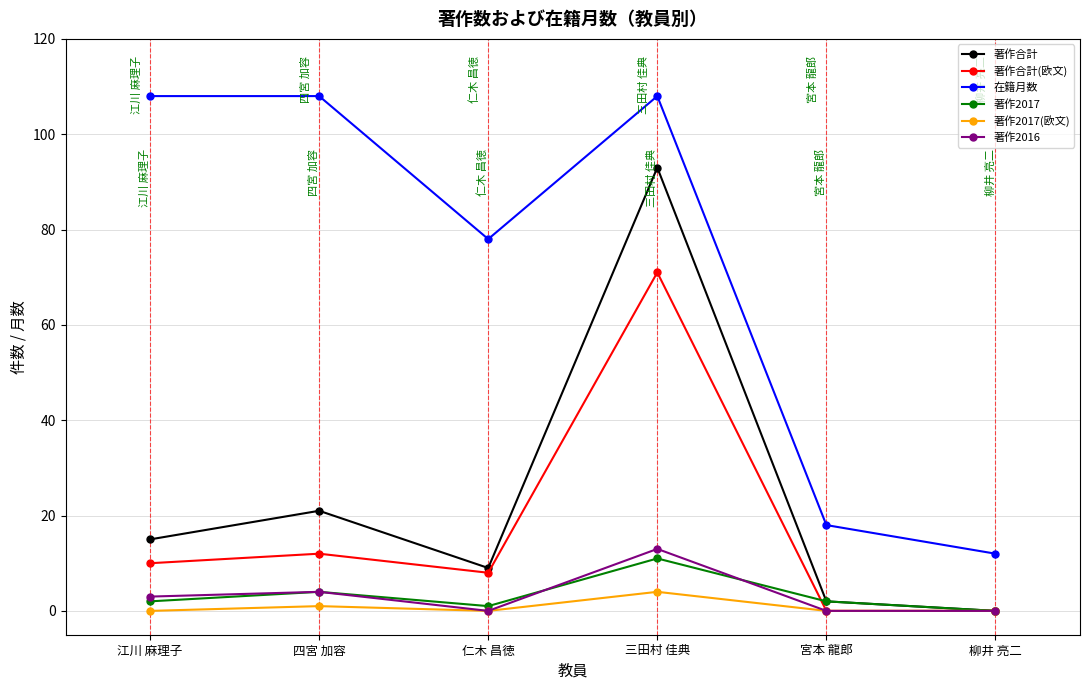

True or false: 在籍月数 and 著作2016 cross at least once.

False